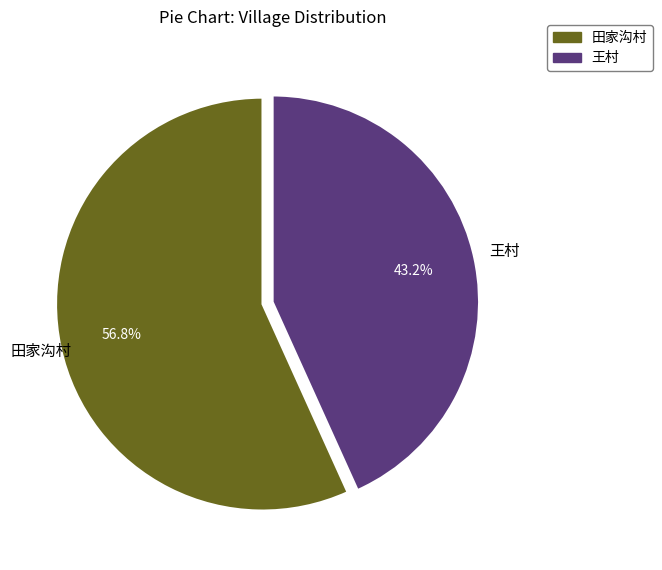

Which has a higher value, 田家沟村 or 王村?

田家沟村